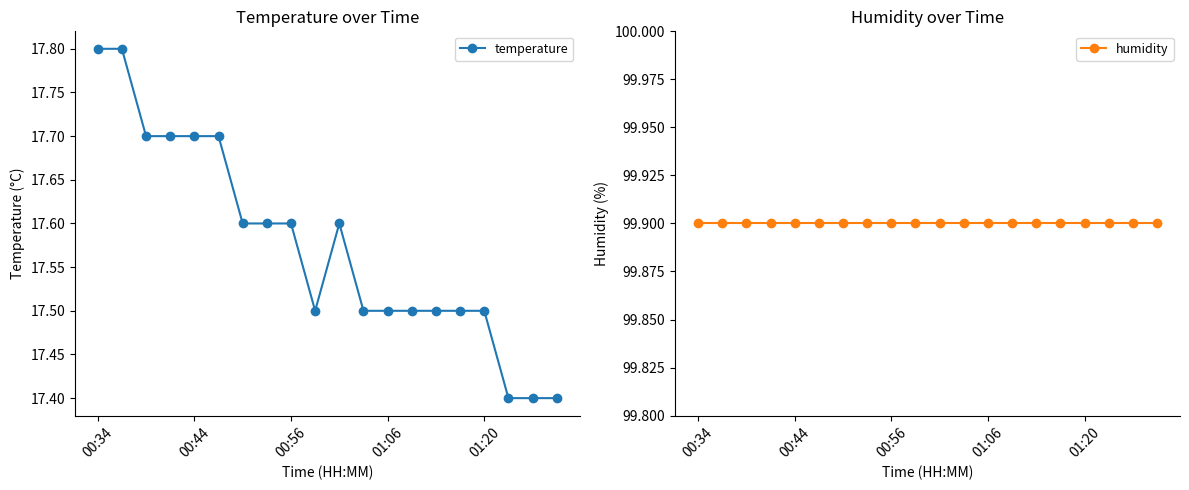

How many temperature values are between 17 and 18?

20